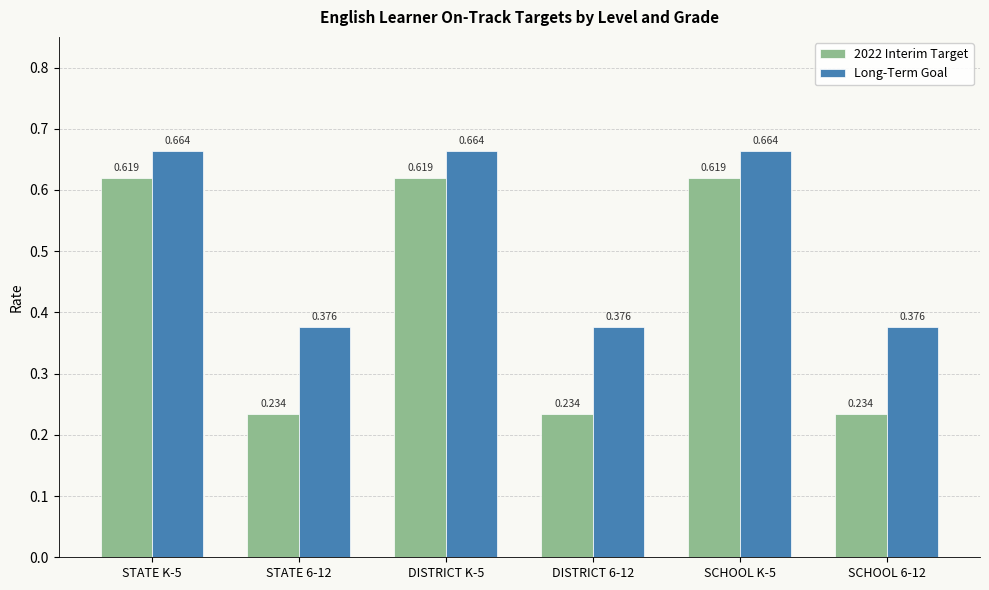

Which category has the lowest value in the Long-Term Goal series?

STATE 6-12